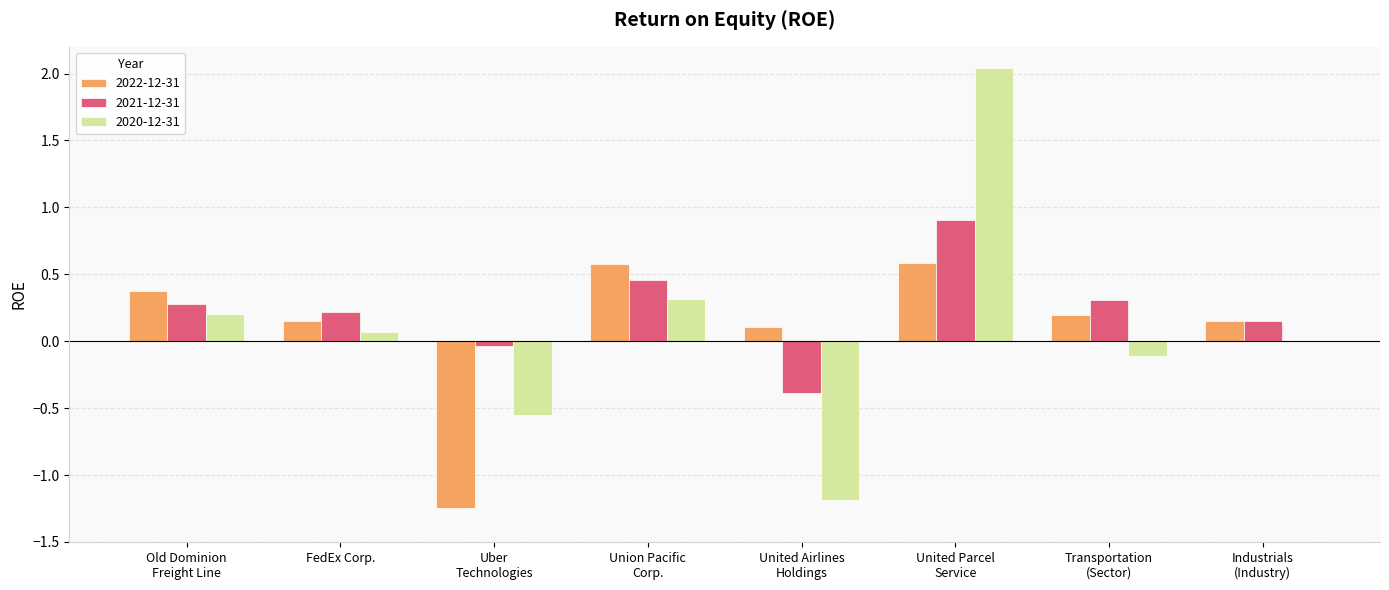

Are the bars grouped side by side (vs. stacked)?

Yes